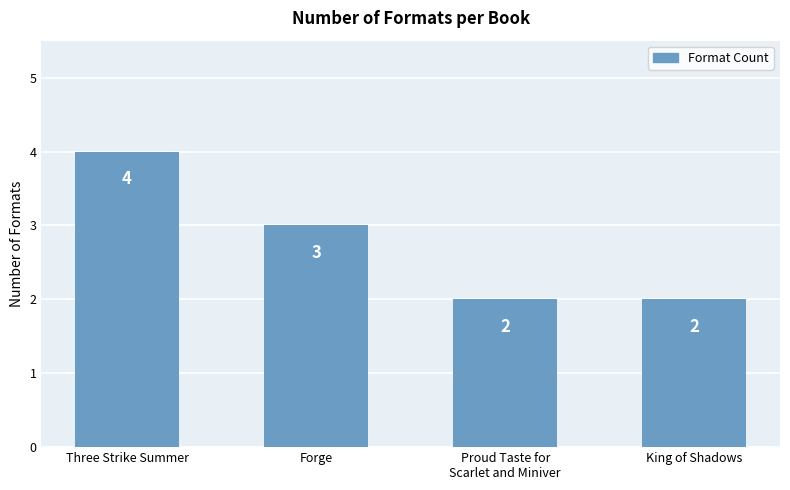

What is the sum of the values at King of Shadows and Three Strike Summer?

6